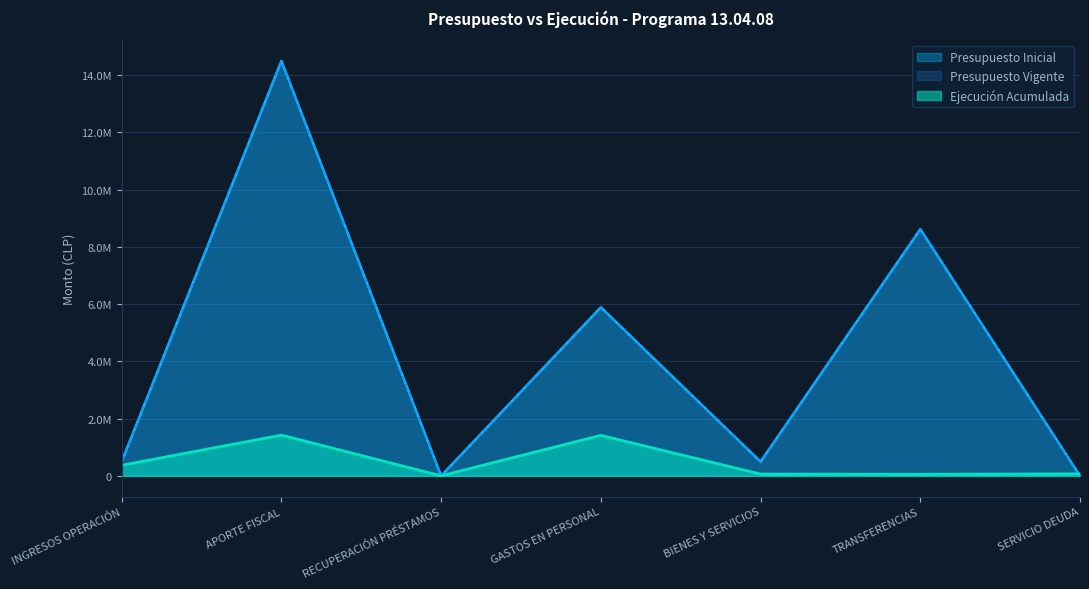

How many data points in Presupuesto Inicial are above 503325?

3